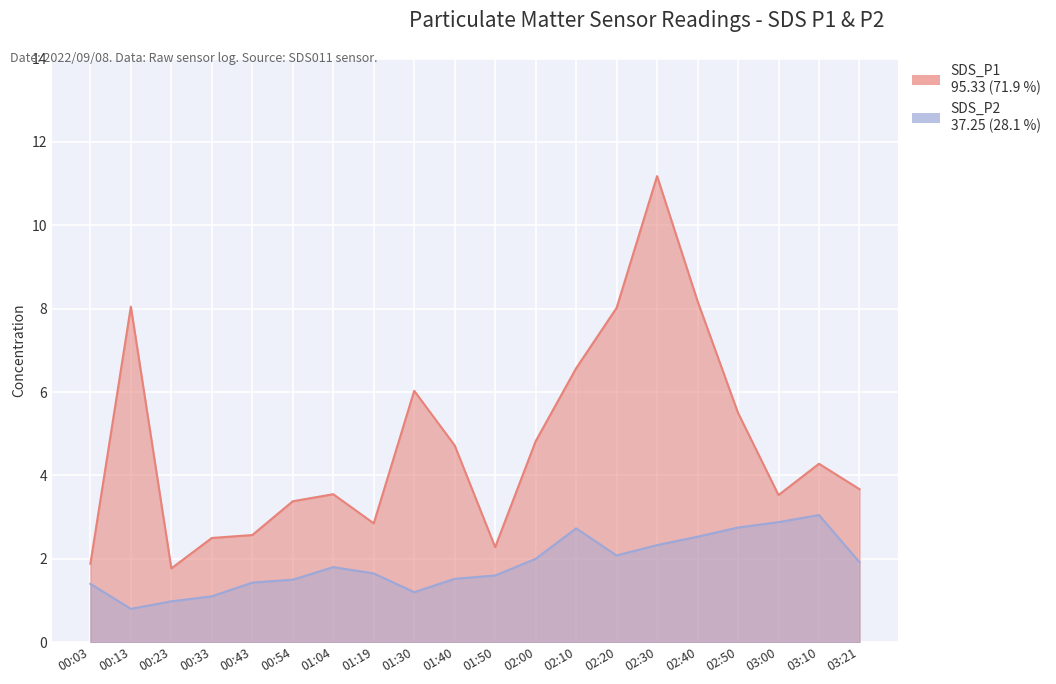

The SDS_P1 series shows 0.9 at 00:54. True or false?

False